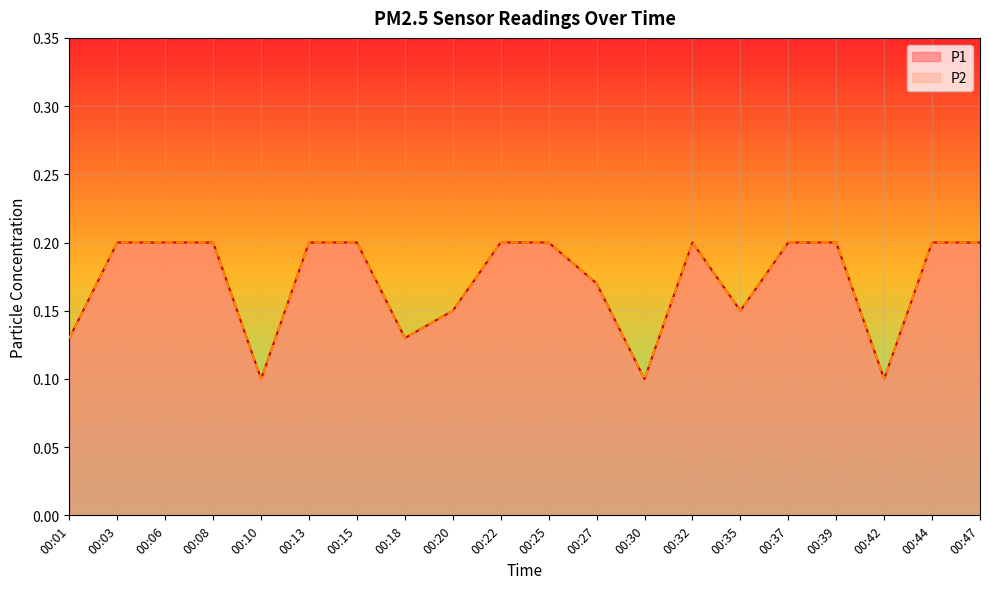

At which label does P1 reach its peak?

00:03